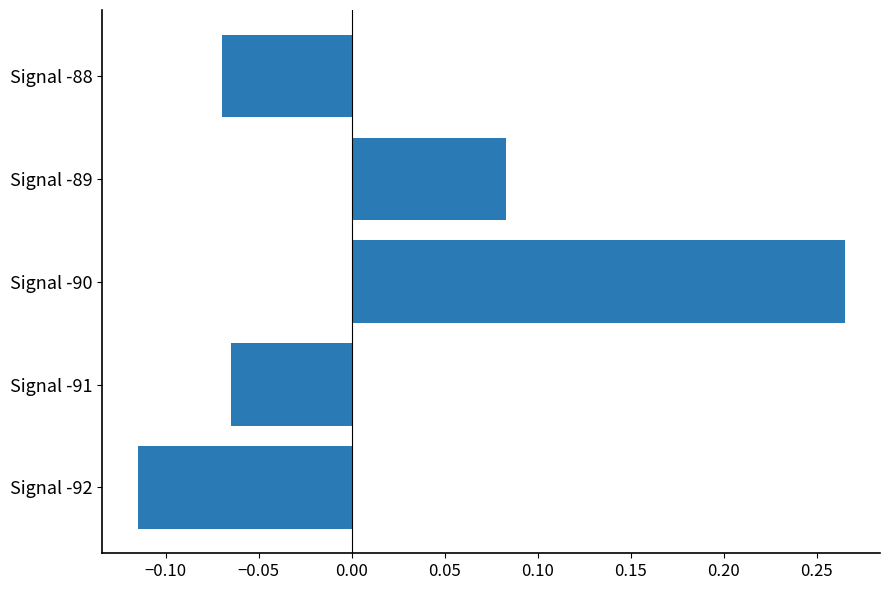

Rank the categories by value from highest to lowest.

Signal -90, Signal -89, Signal -91, Signal -88, Signal -92